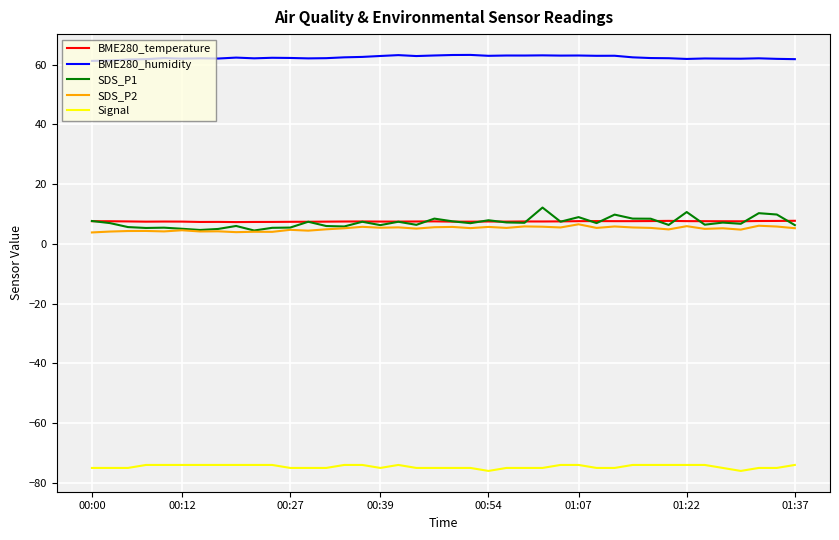

Does the chart display data point markers on the line(s)?

No